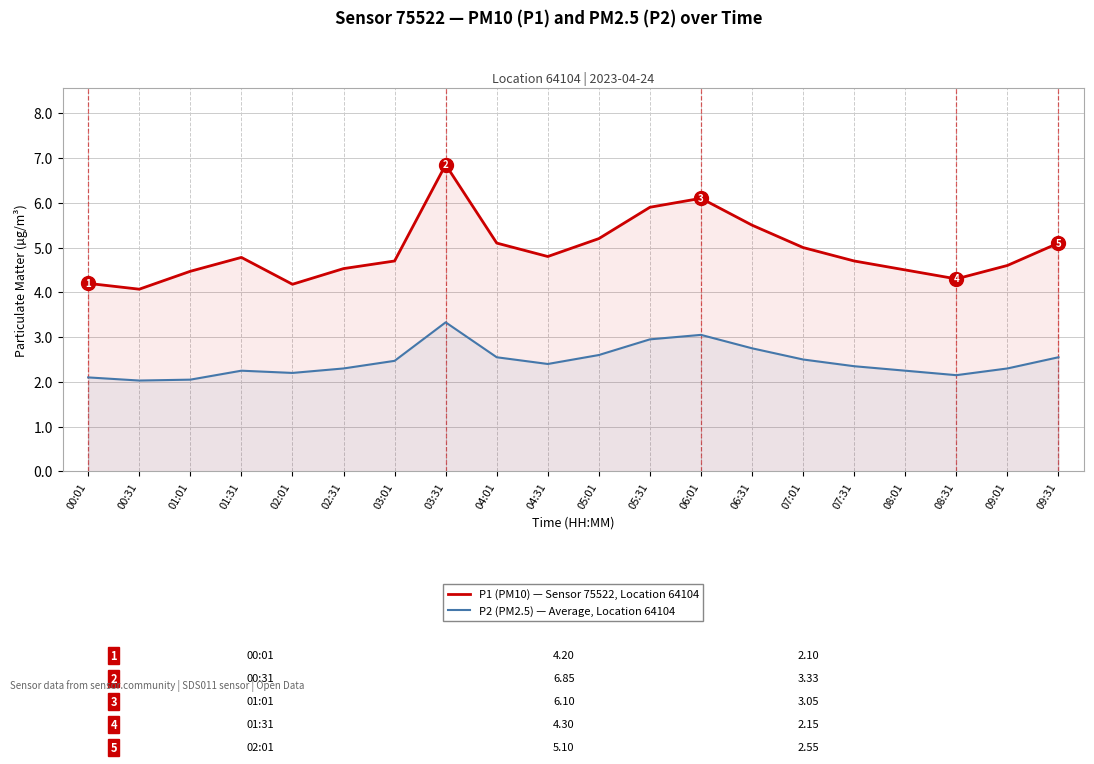

In P1 (PM10) — Sensor 75522, Location 64104, how many points are lower than both neighbors (excluding endpoints)?

4